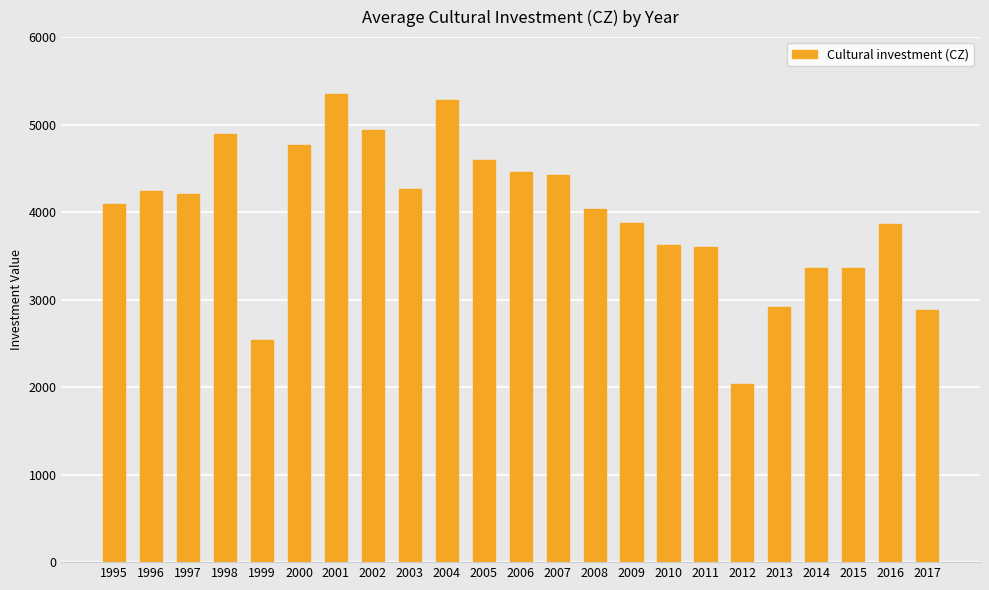

What is the average value?

3983